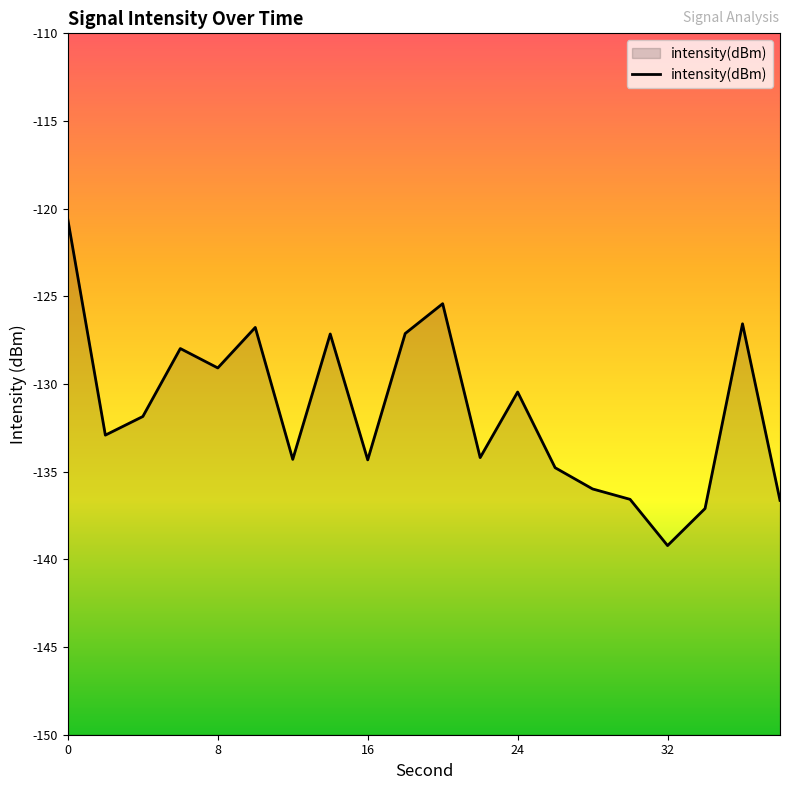

True or false: the data shows -129.1 at 8.

True